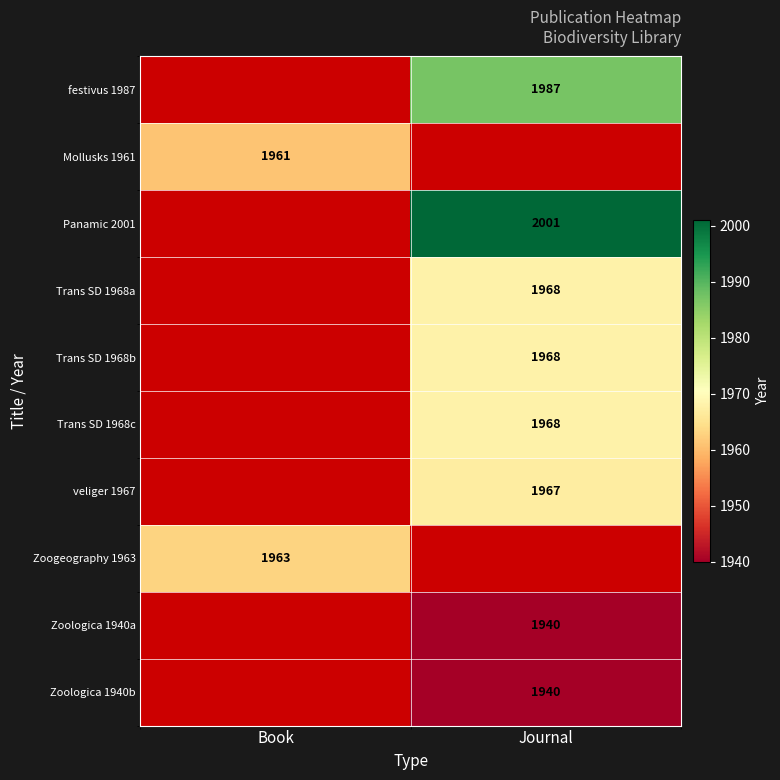

What is the maximum value shown in the chart?

2001.0